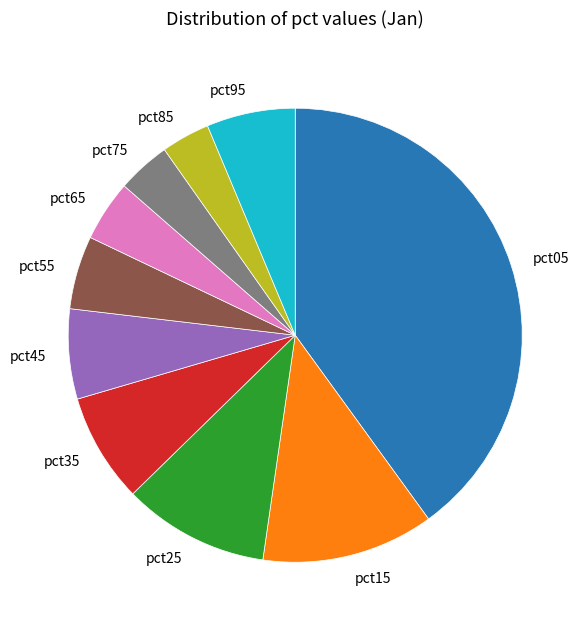

Which has a higher value, pct05 or pct35?

pct05